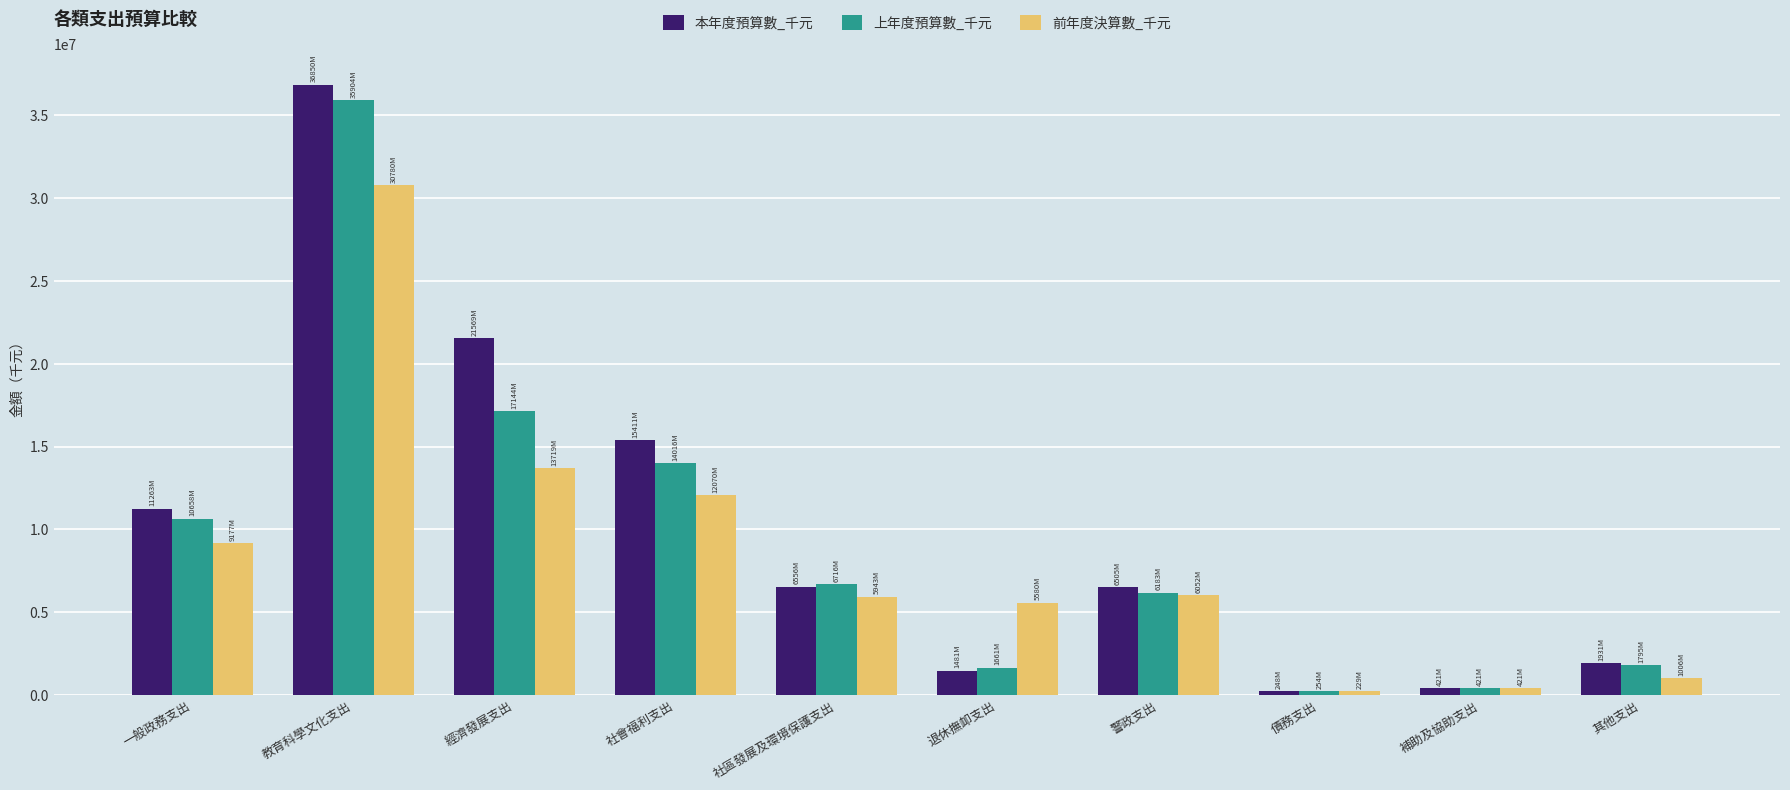

True or false: 上年度預算數_千元 has a value of 17143552 at 經濟發展支出.

True